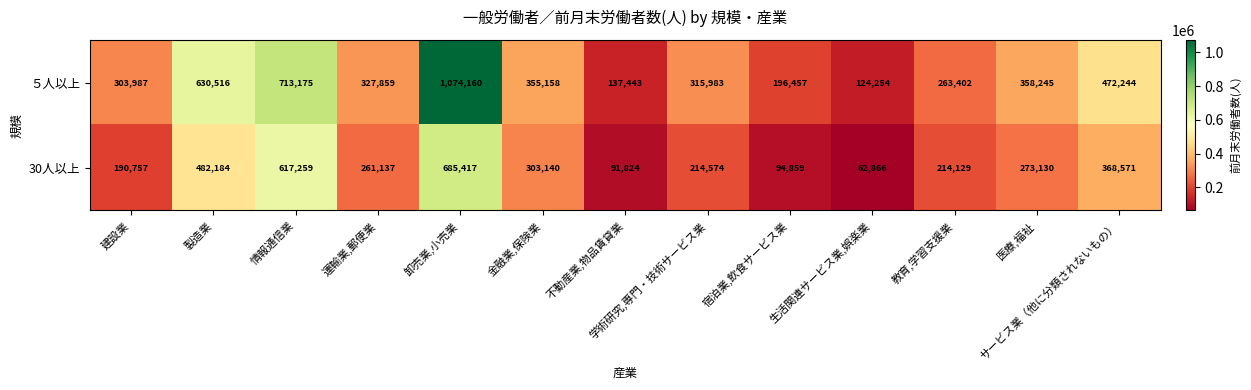

What is the sum of all 30人以上 values?

3859847